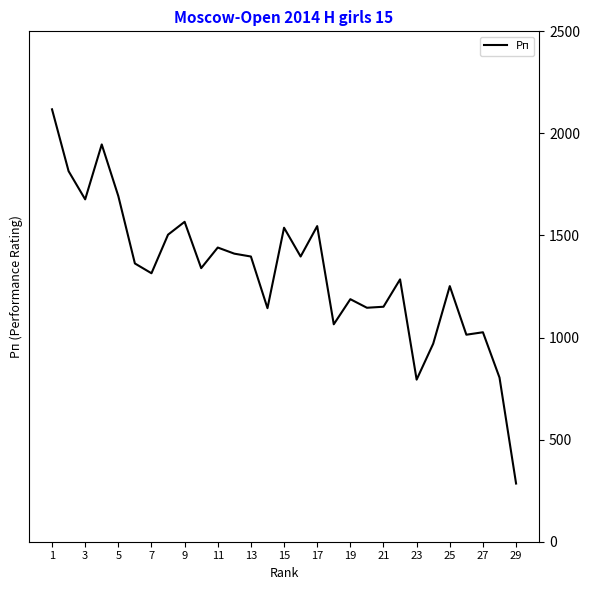

What is the greatest value displayed?

2118